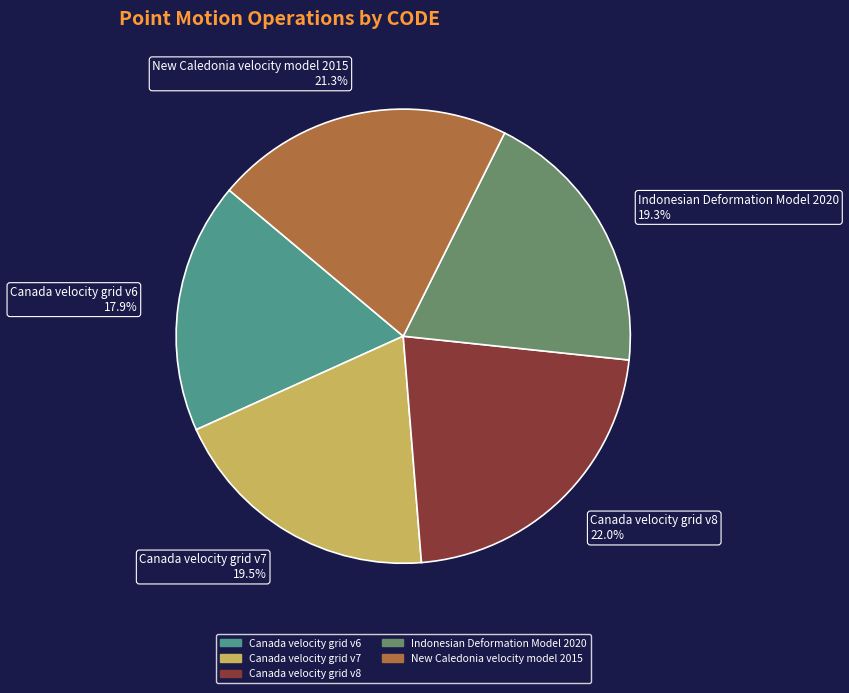

To the nearest percent, what is the combined percentage of Canada velocity grid v6 and New Caledonia velocity model 2015?

39%